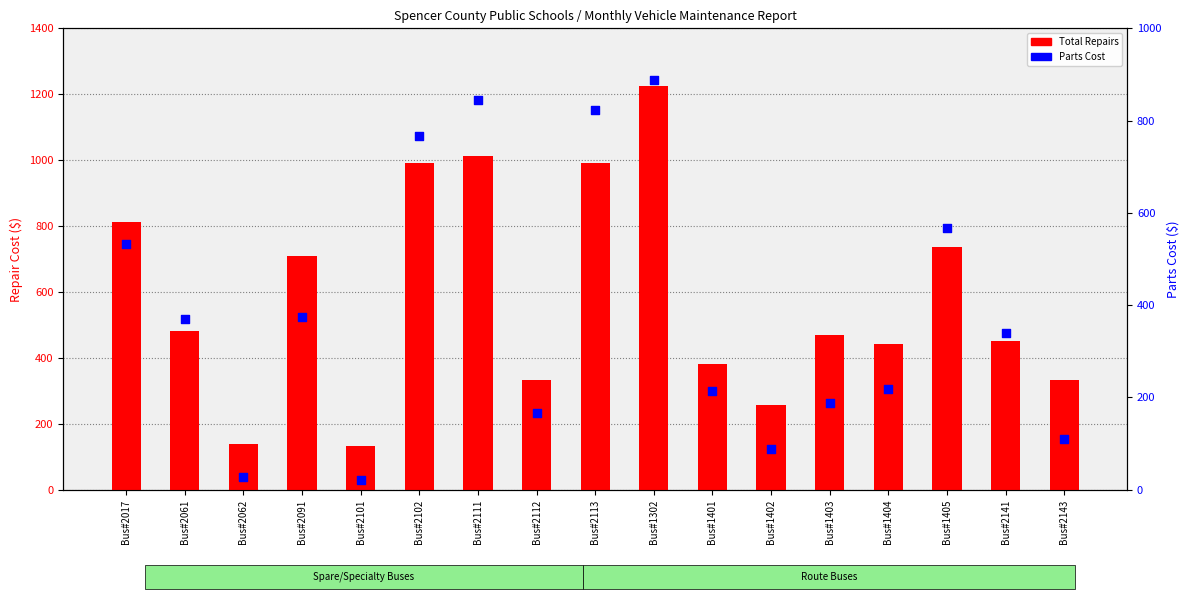

At how many categories does at least one series exceed 1143?

1